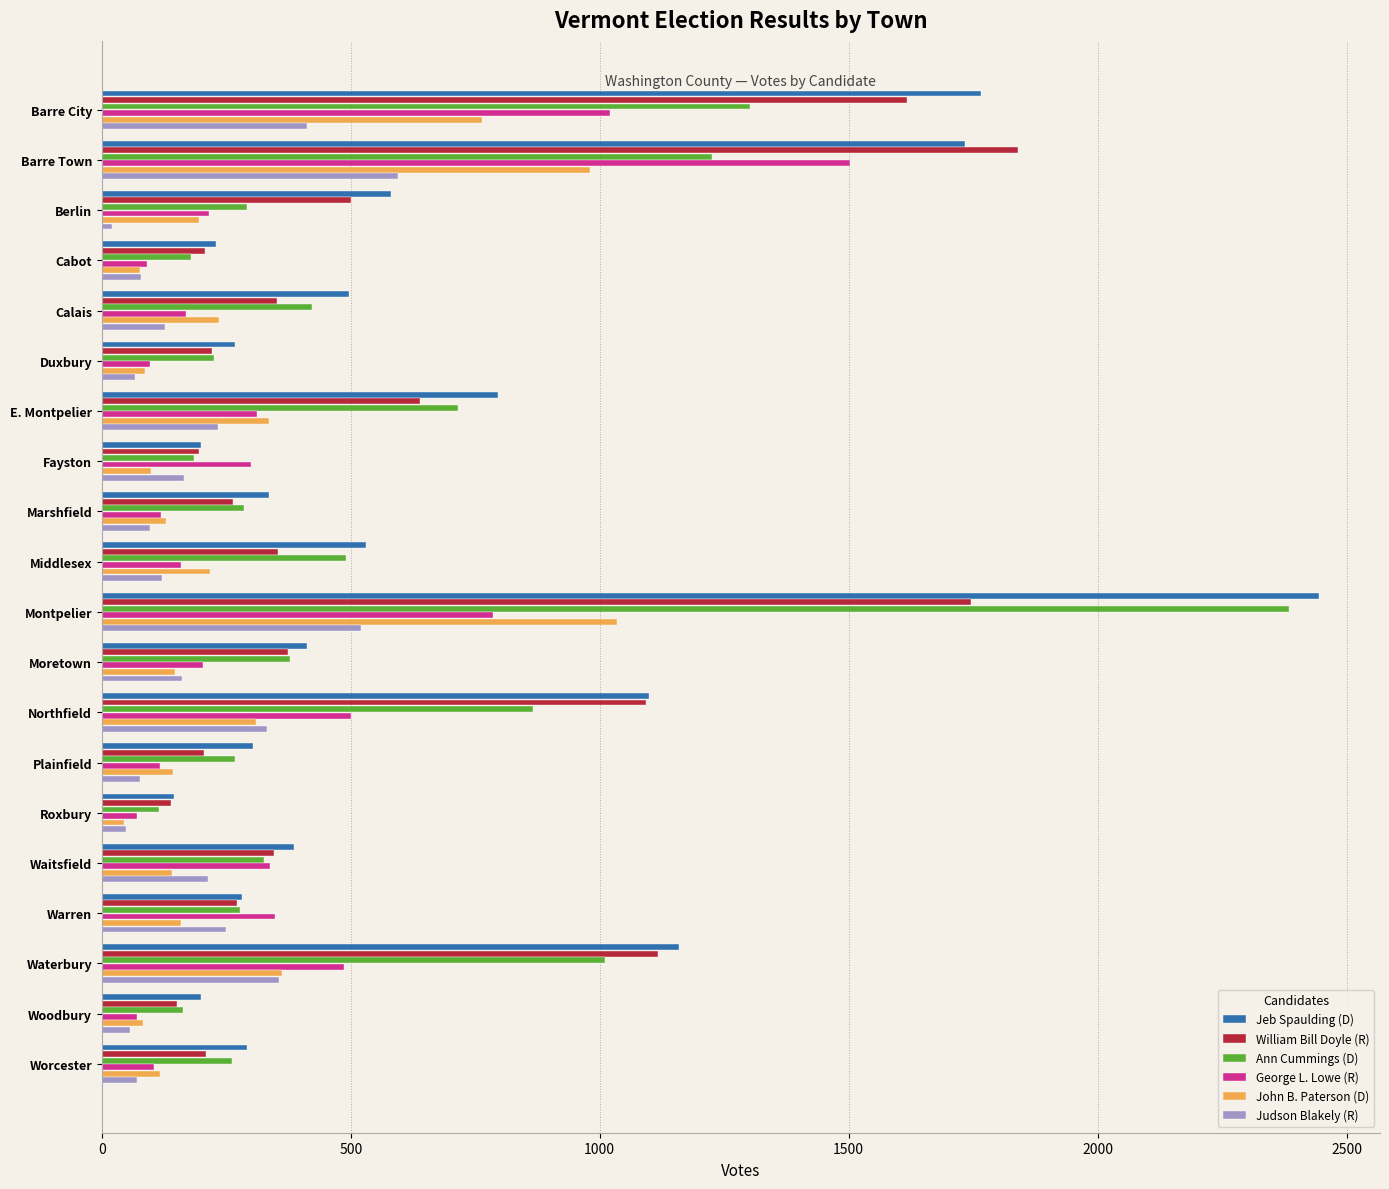

Between Barre Town and Plainfield, which series saw the biggest shift?

William Bill Doyle (R)